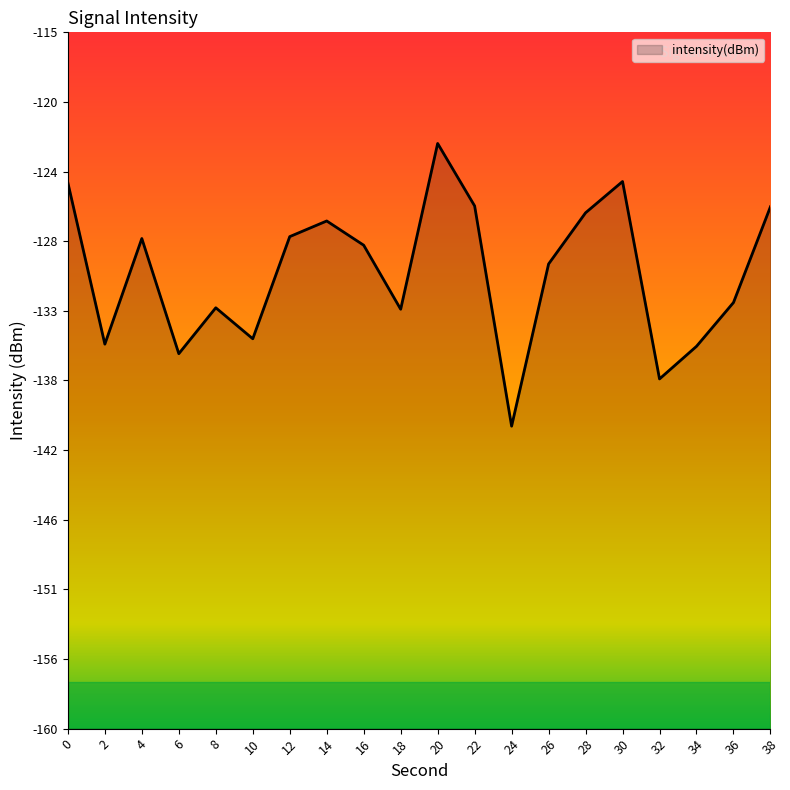

What is the smallest value displayed?

-140.5